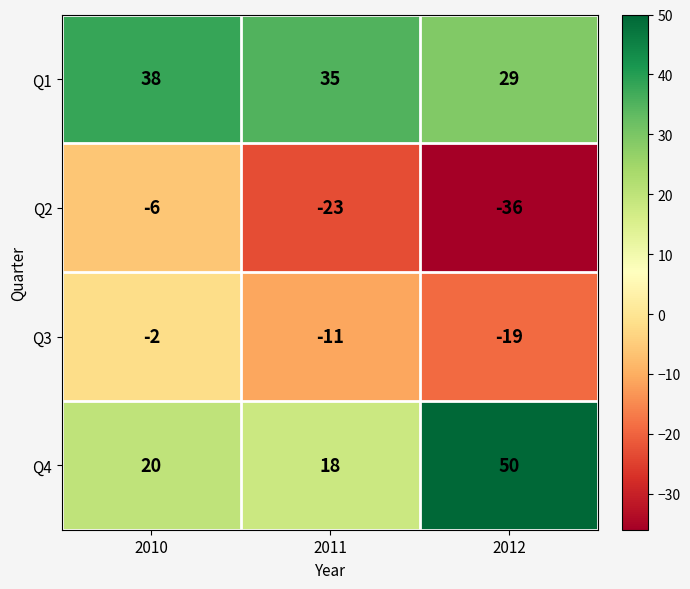

What is the spread (max minus min) of values at 2011?

58